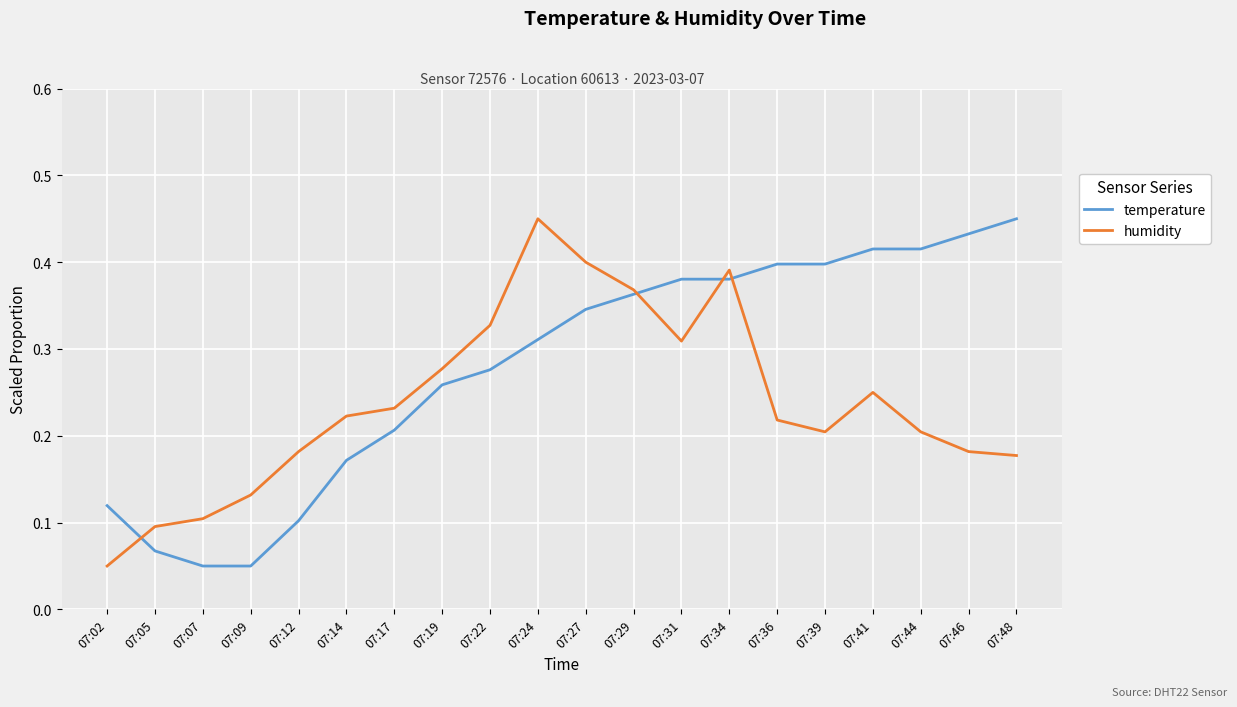

At which label is humidity closest to 0?

07:02